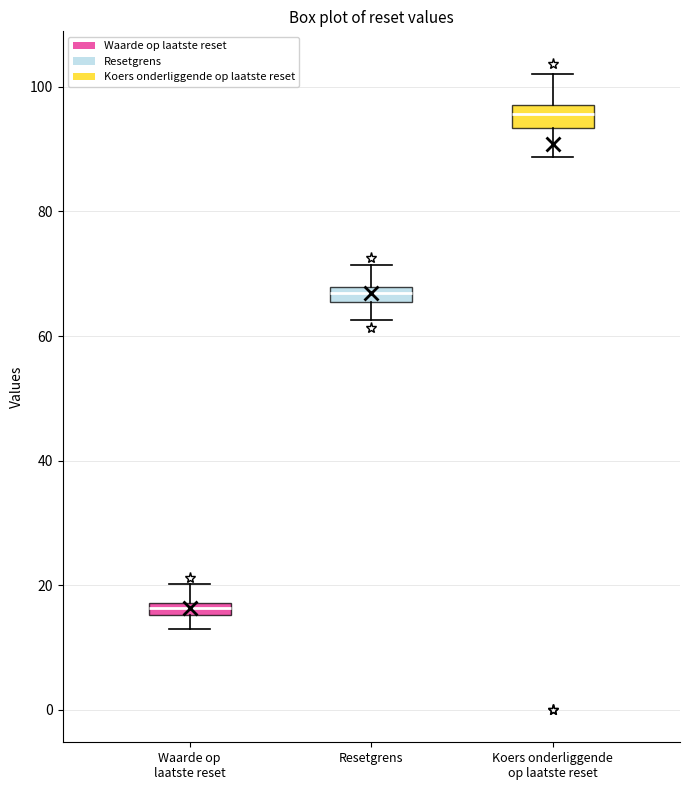

Which box has the lowest median line?

Waarde op laatste reset